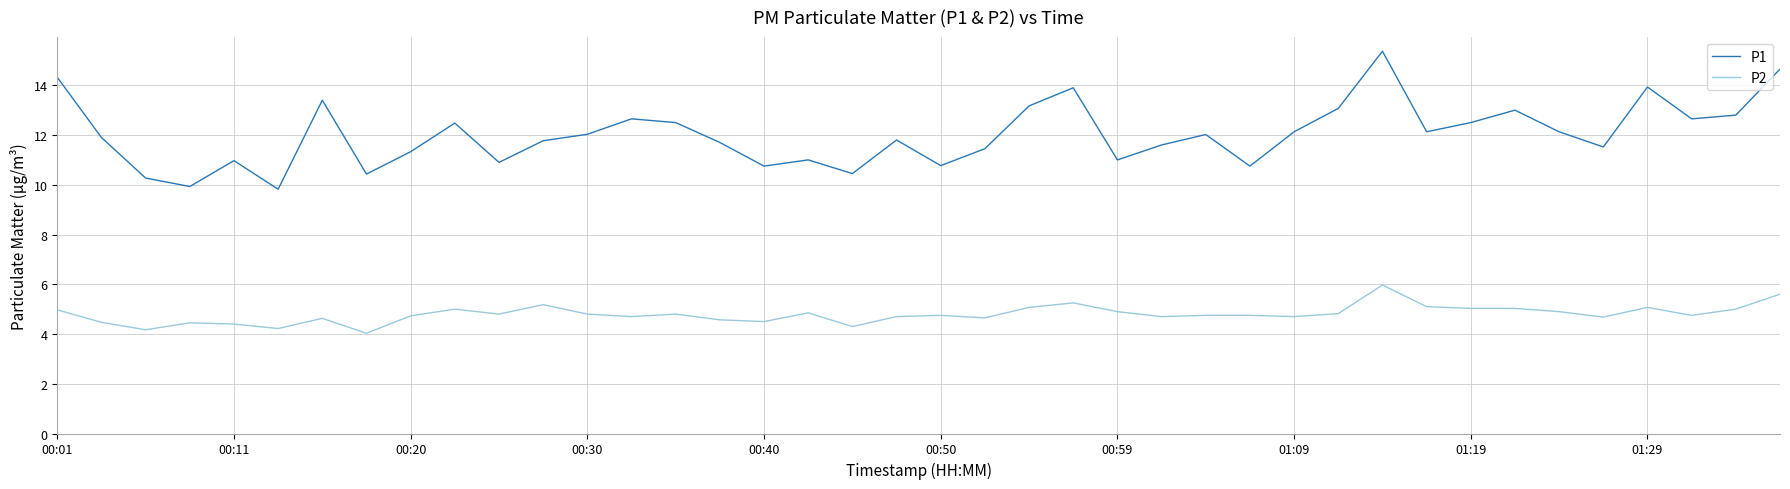

Does the chart display data point markers on the line(s)?

No